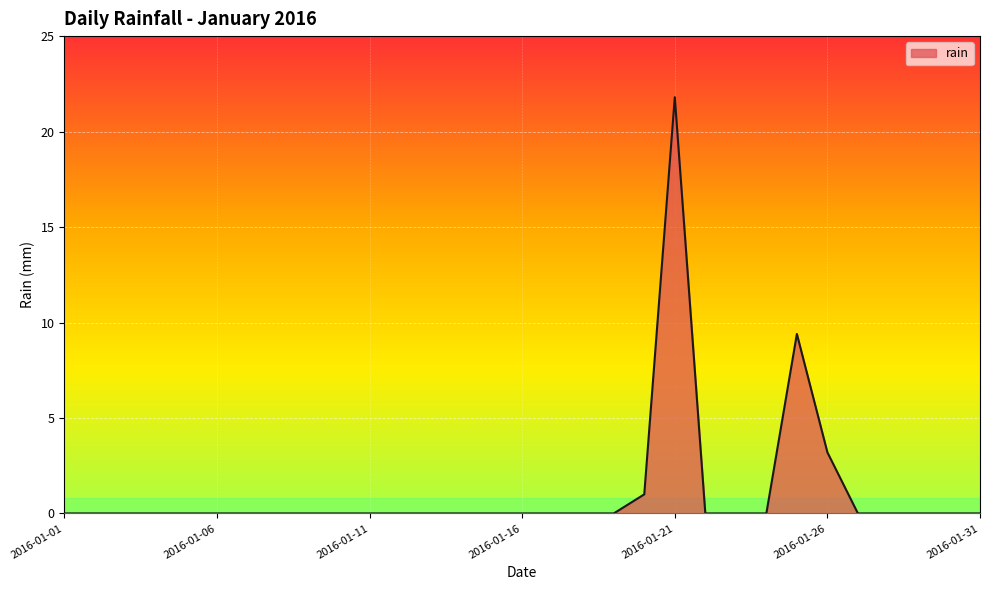

Does the chart have visible grid lines?

Yes